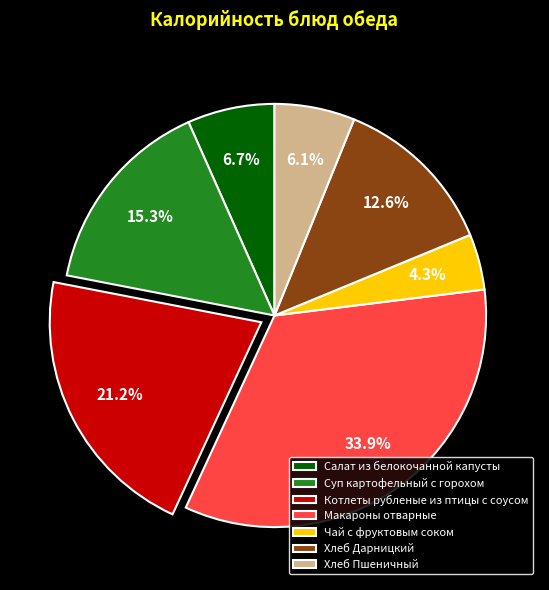

What is the smallest slice in the pie chart?

Чай с фруктовым соком